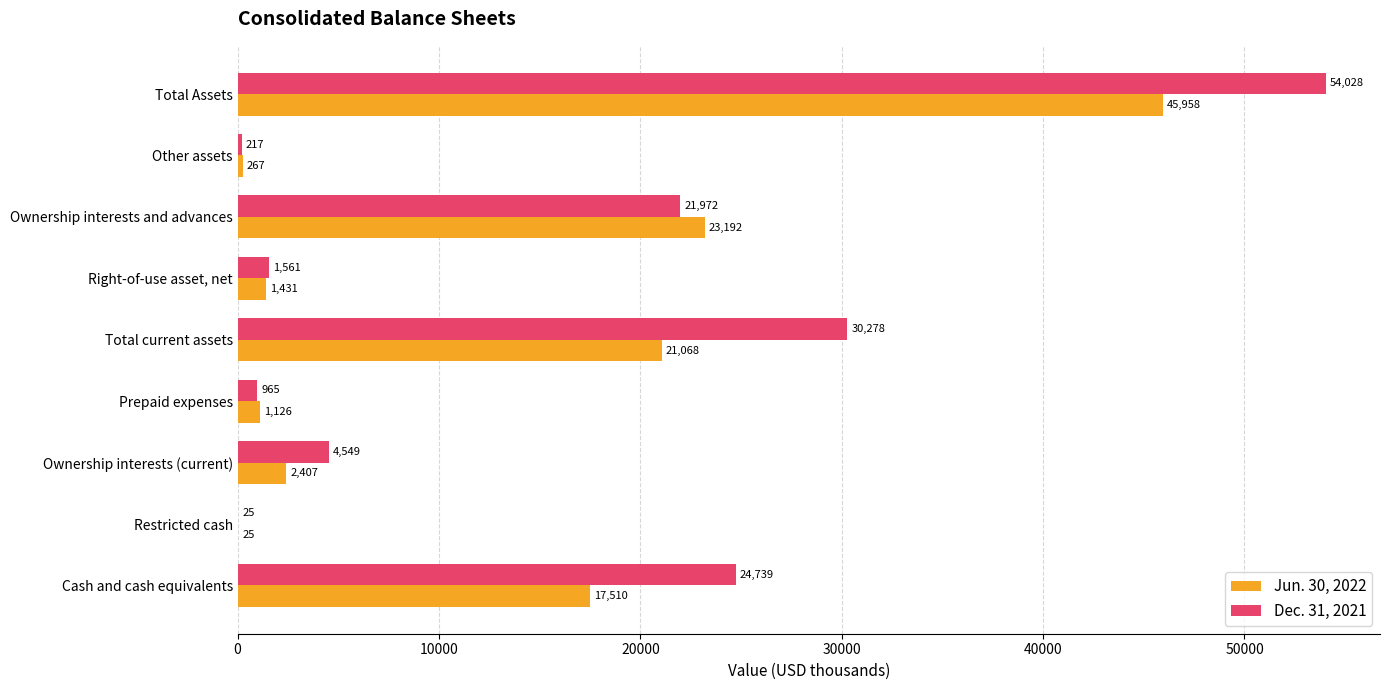

Where is Jun. 30, 2022 nearest to the value 22991?

Ownership interests and advances